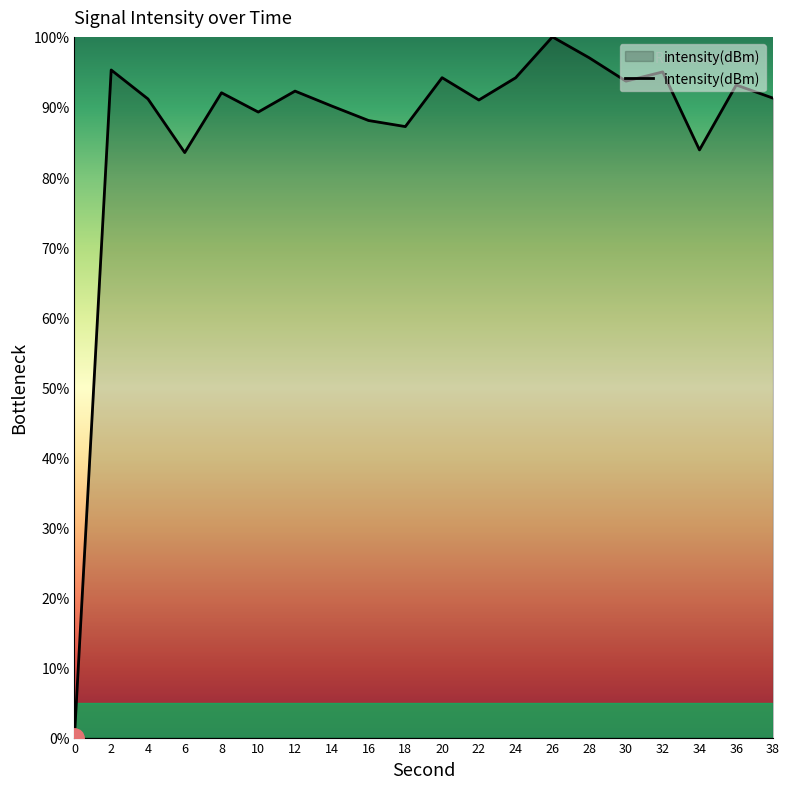

Does the chart display data point markers on the line(s)?

No